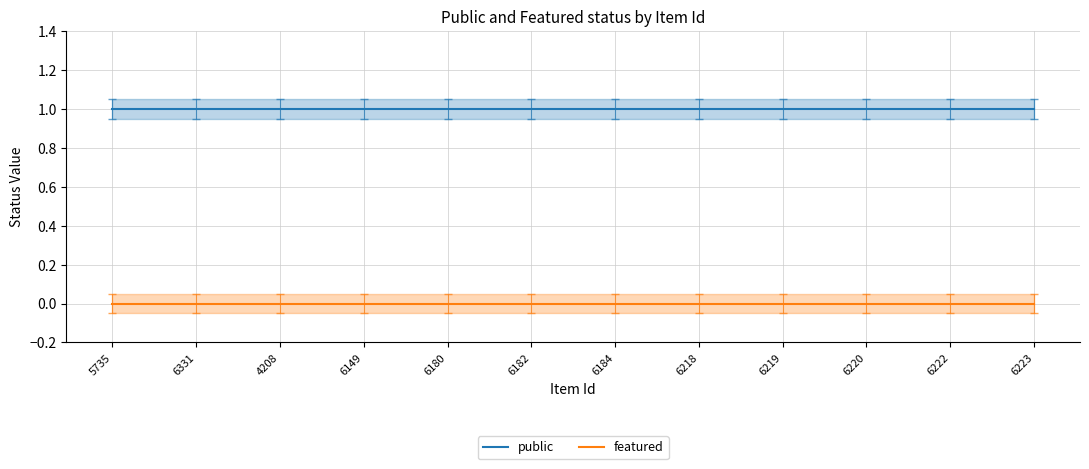

Which series has the largest range (max minus min)?

public